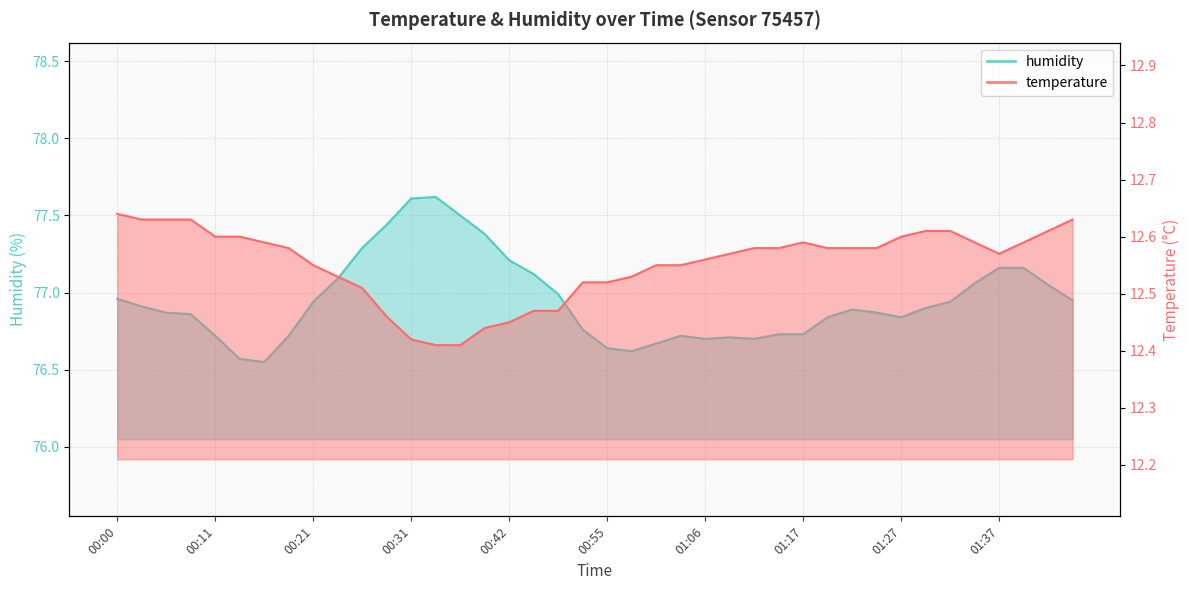

How many interior local valleys does the humidity series have?

5